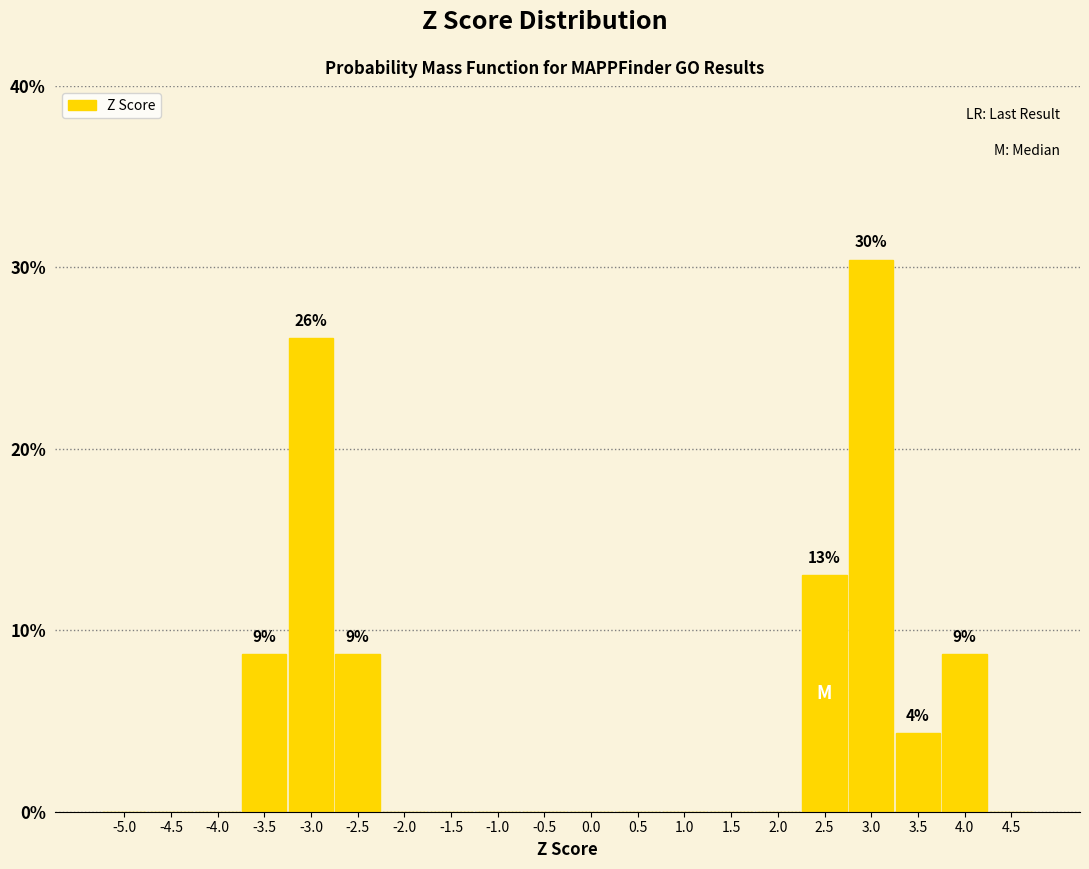

Reading right to left, transcribe all the data shown in this chart.

4.5=0.0	4.0=8.7	3.5=4.3	3.0=30.4	2.5=13.0	2.0=0.0	1.5=0.0	1.0=0.0	0.5=0.0	0.0=0.0	-0.5=0.0	-1.0=0.0	-1.5=0.0	-2.0=0.0	-2.5=8.7	-3.0=26.1	-3.5=8.7	-4.0=0.0	-4.5=0.0	-5.0=0.0